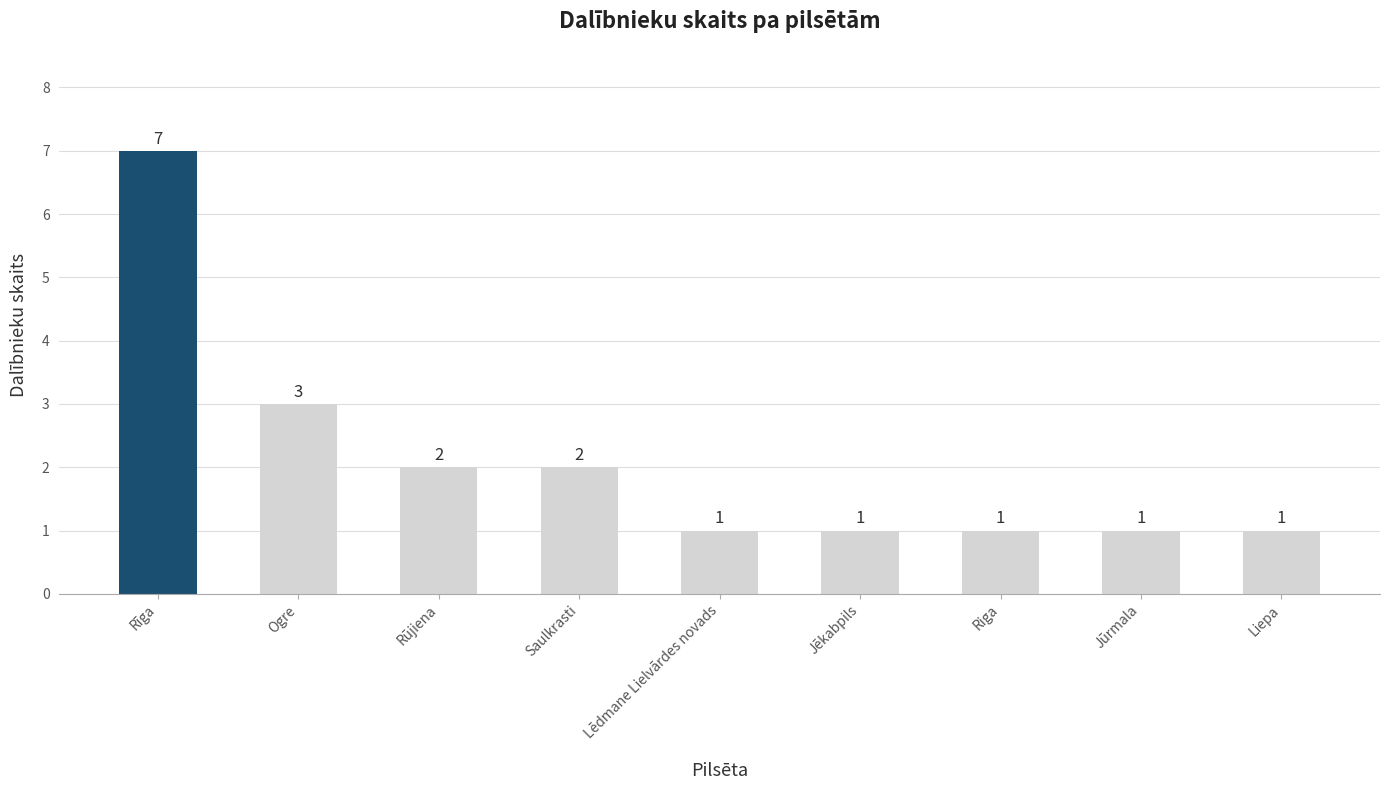

Which label corresponds to the largest value in the chart?

Rīga